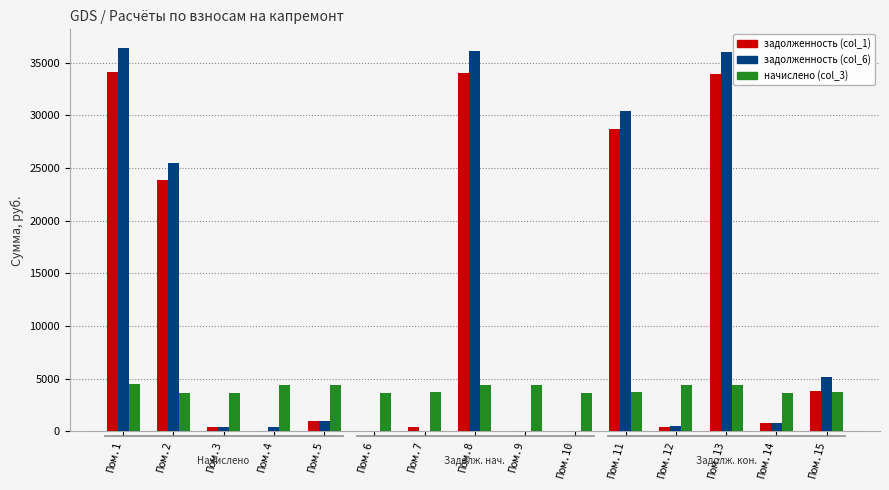

Between Пом.2 and Пом.8, which series saw the biggest shift?

задолженность (col_6)